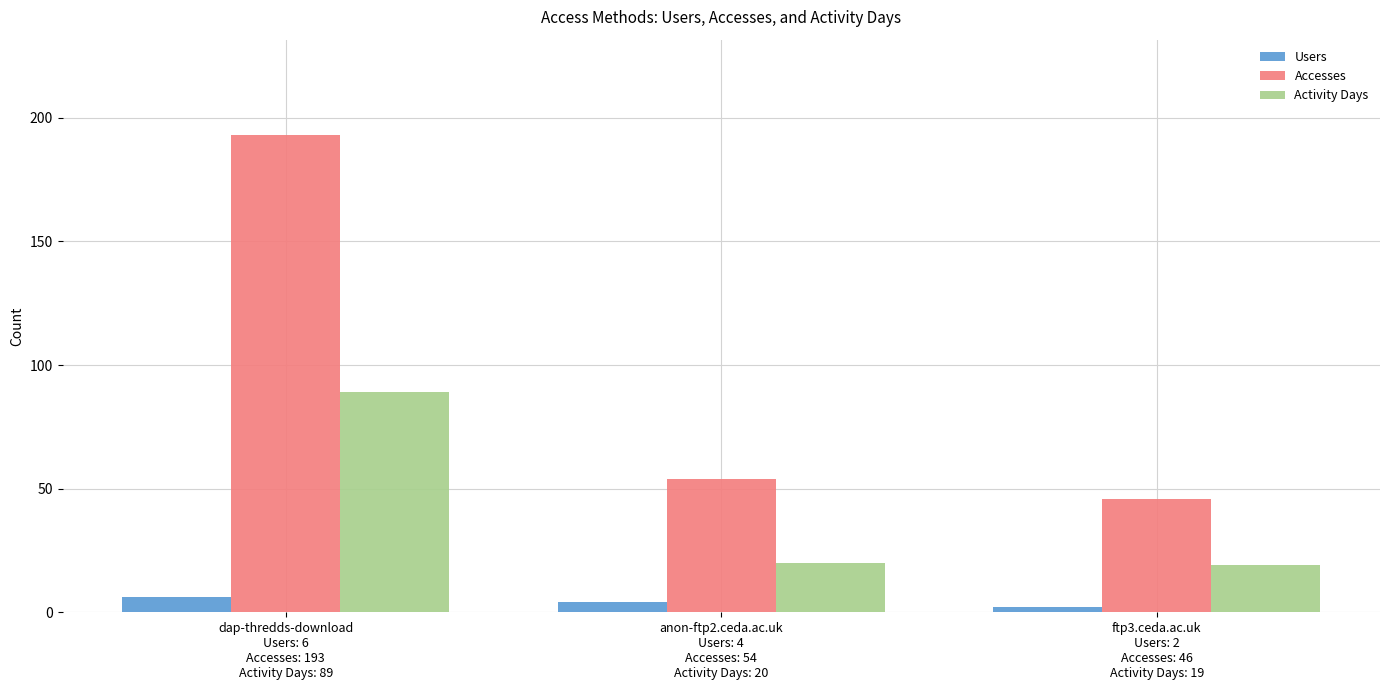

What is the label of the 3rd bar from the right?

dap-thredds-download
Users: 6
Accesses: 193
Activity Days: 89